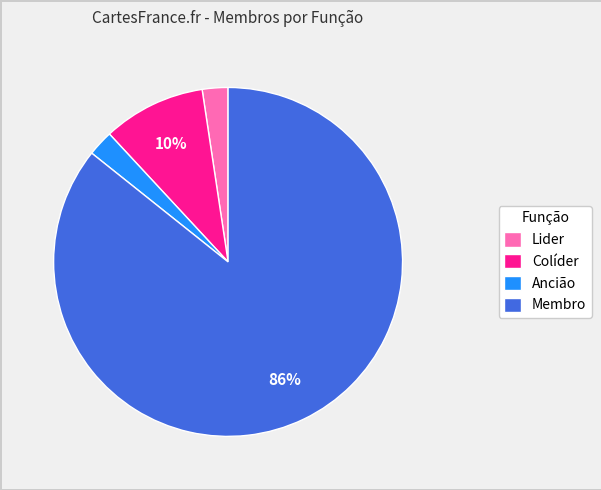

Combined, do Membro and Ancião account for over 50%?

Yes